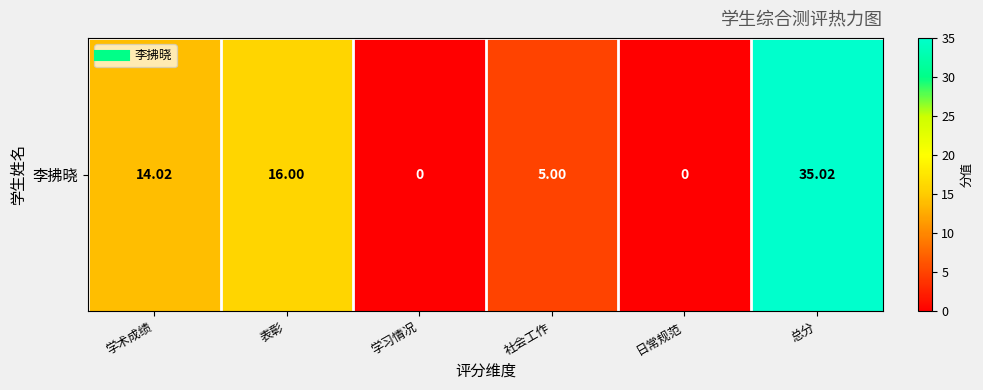

What is the difference between the maximum and minimum values?

35.0